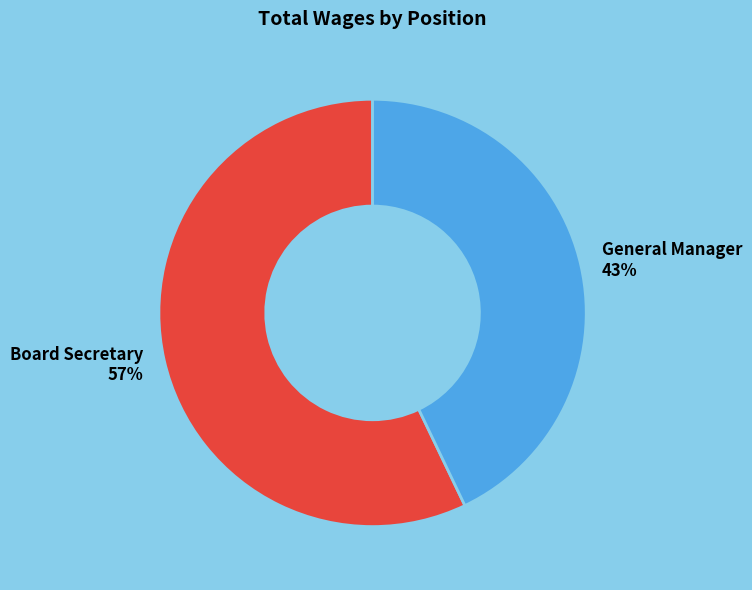

Approximately how many times larger is the value at Board Secretary compared to General Manager?

1.3